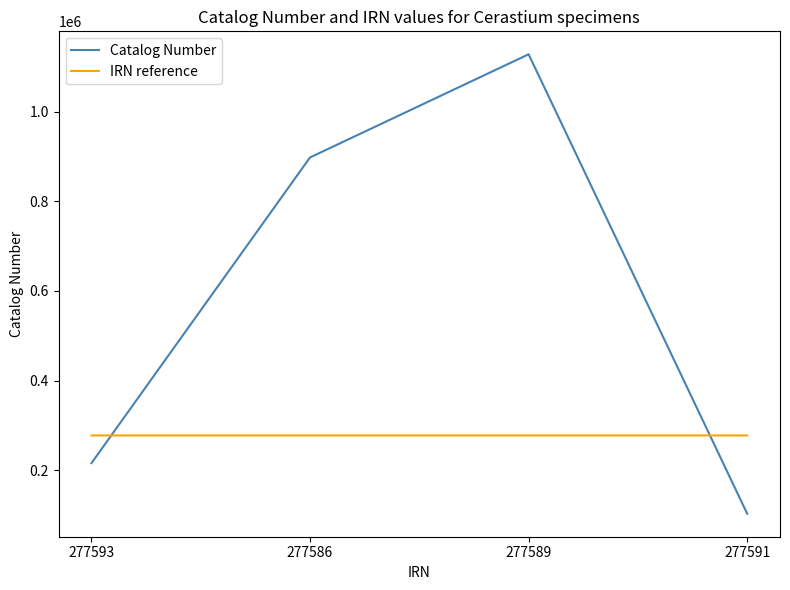

What is the sum of the IRN reference values at 277586 and 277591?

555177